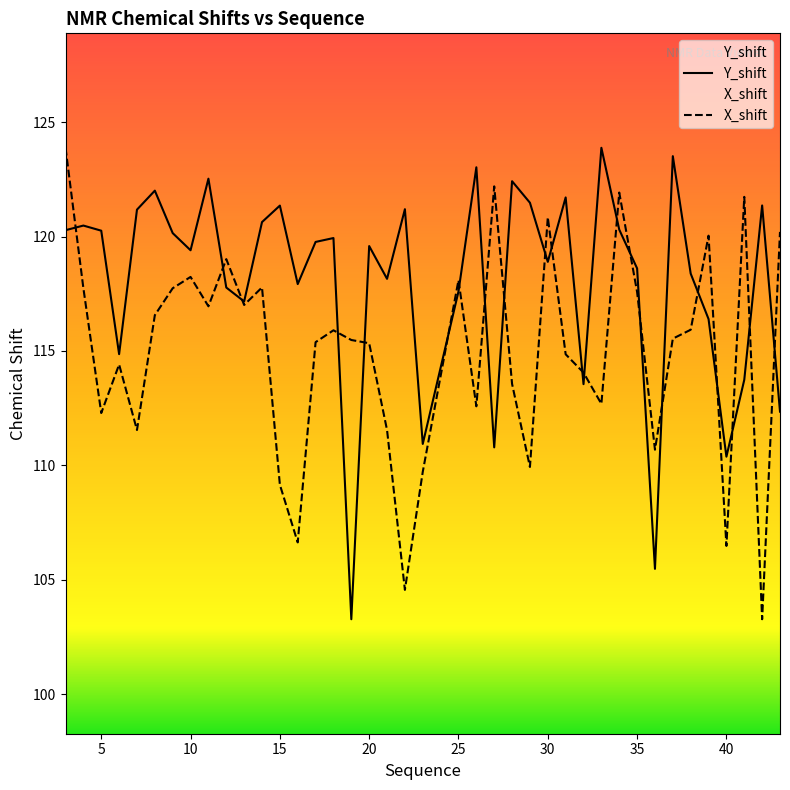

What is the maximum value for Y_shift?

123.9